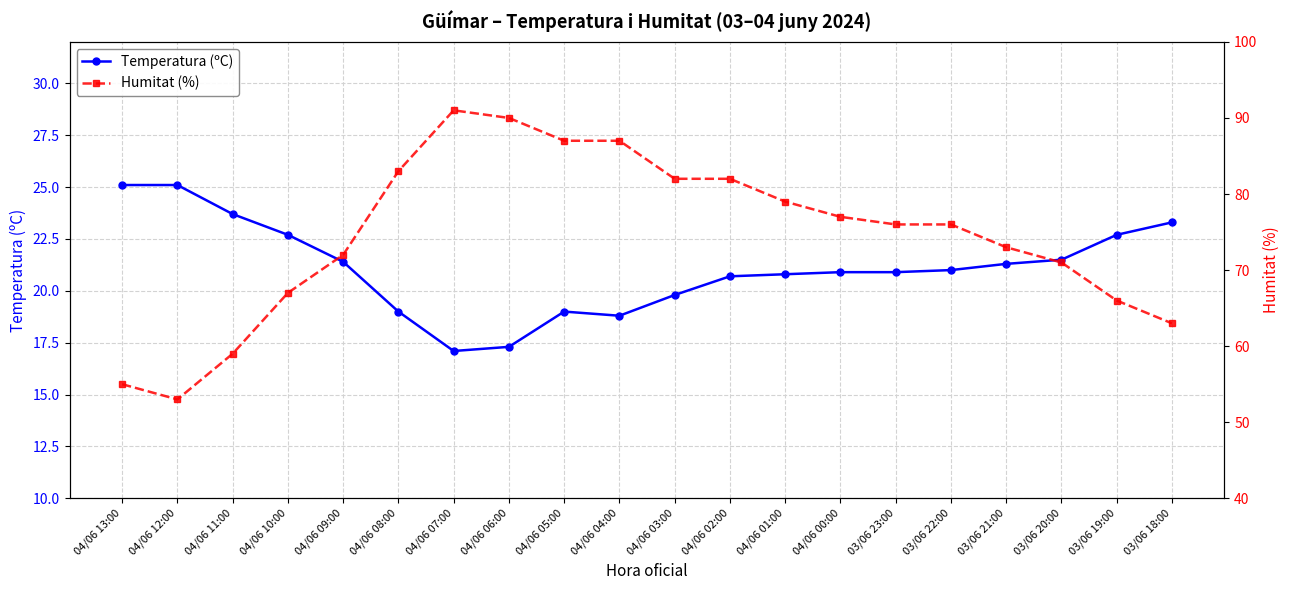

True or false: Temperatura (ºC) and Humitat (%) intersect in this chart.

False